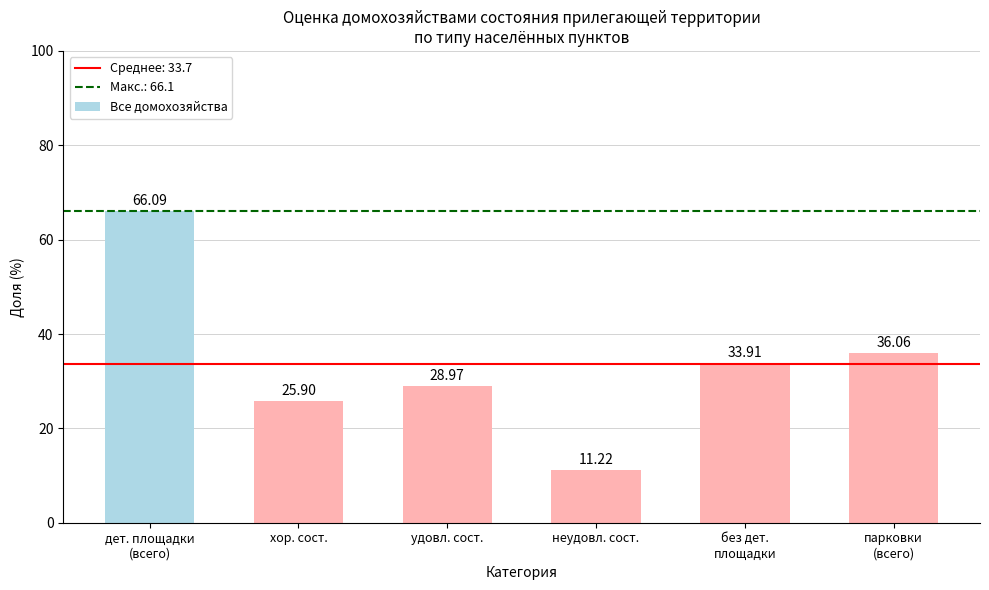

Reading left to right, list all the values displayed in this chart.

дет. площадки
(всего)=66.1	хор. сост.=25.9	удовл. сост.=29.0	неудовл. сост.=11.2	без дет.
площадки=33.9	парковки
(всего)=36.1